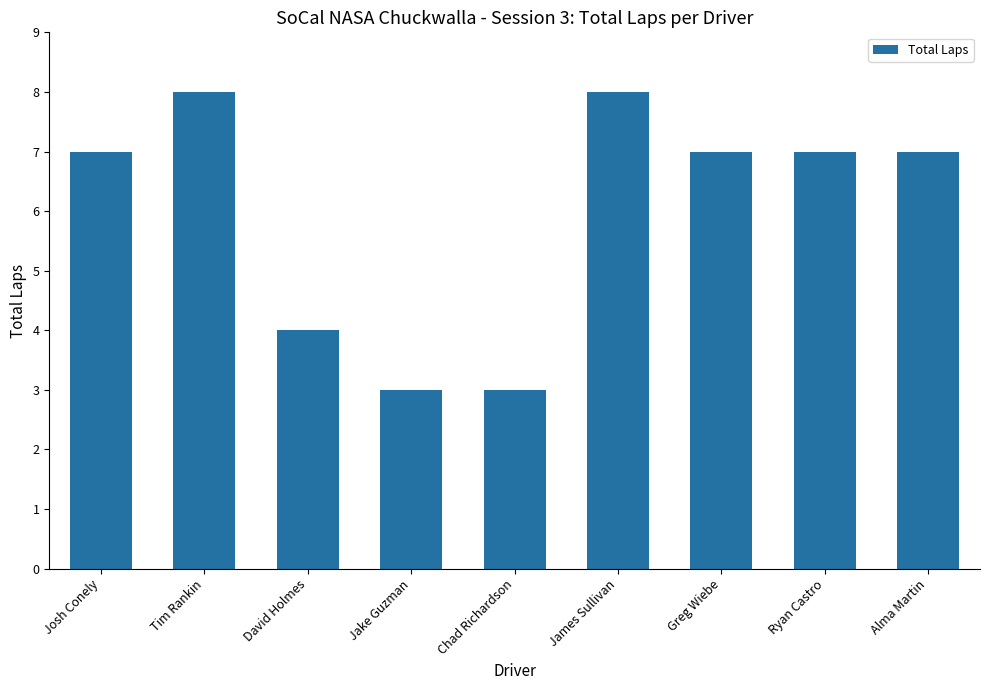

What is the ratio of the value at Alma Martin to the value at Ryan Castro?

1.0